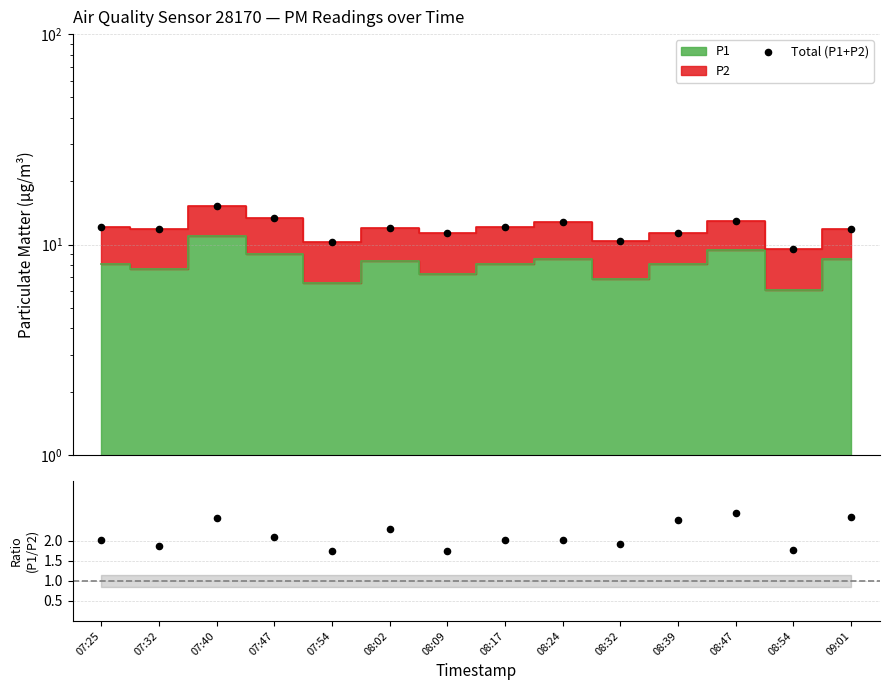

Which series has the largest total across all categories?

Total (P1+P2)